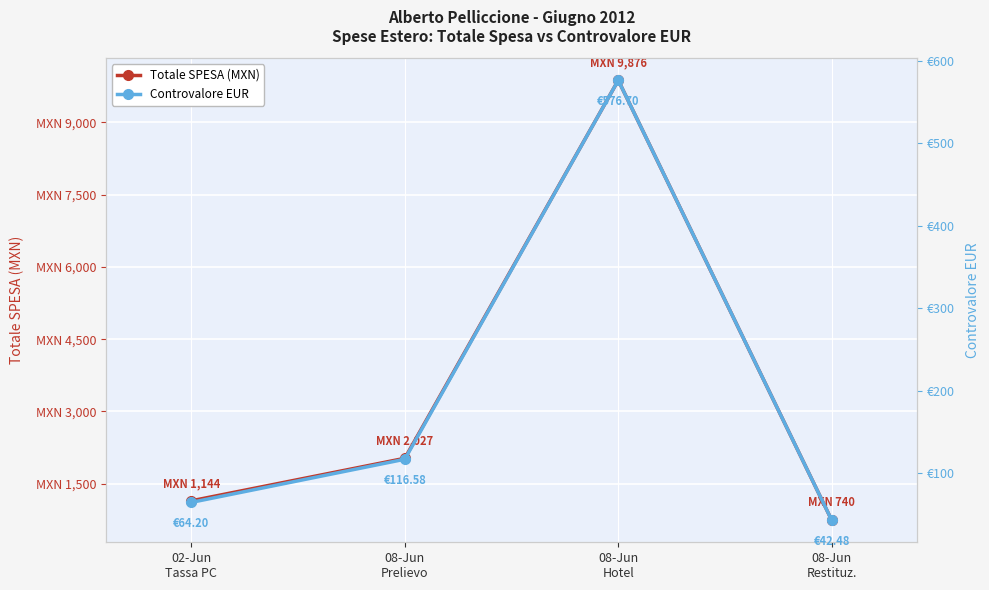

How many lines are shown in the chart?

2